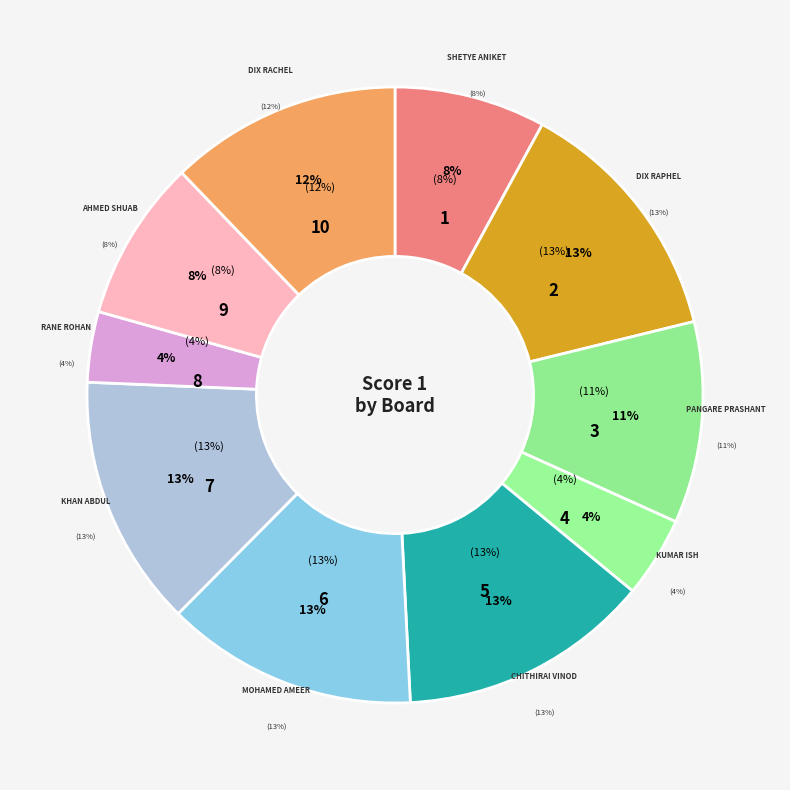

Count the number of slices in the pie.

10